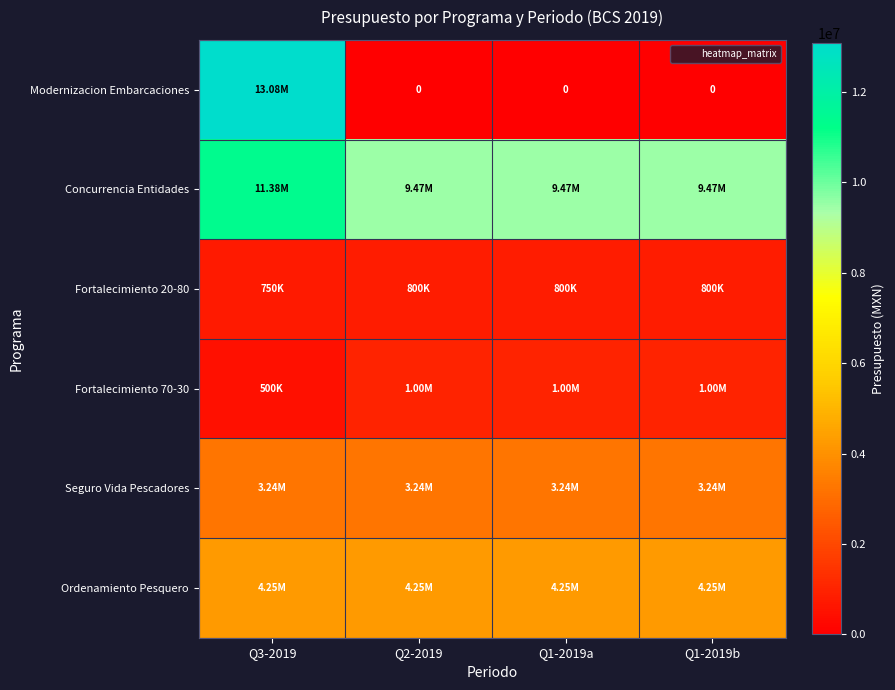

Which series has the largest total across all categories?

Concurrencia Entidades